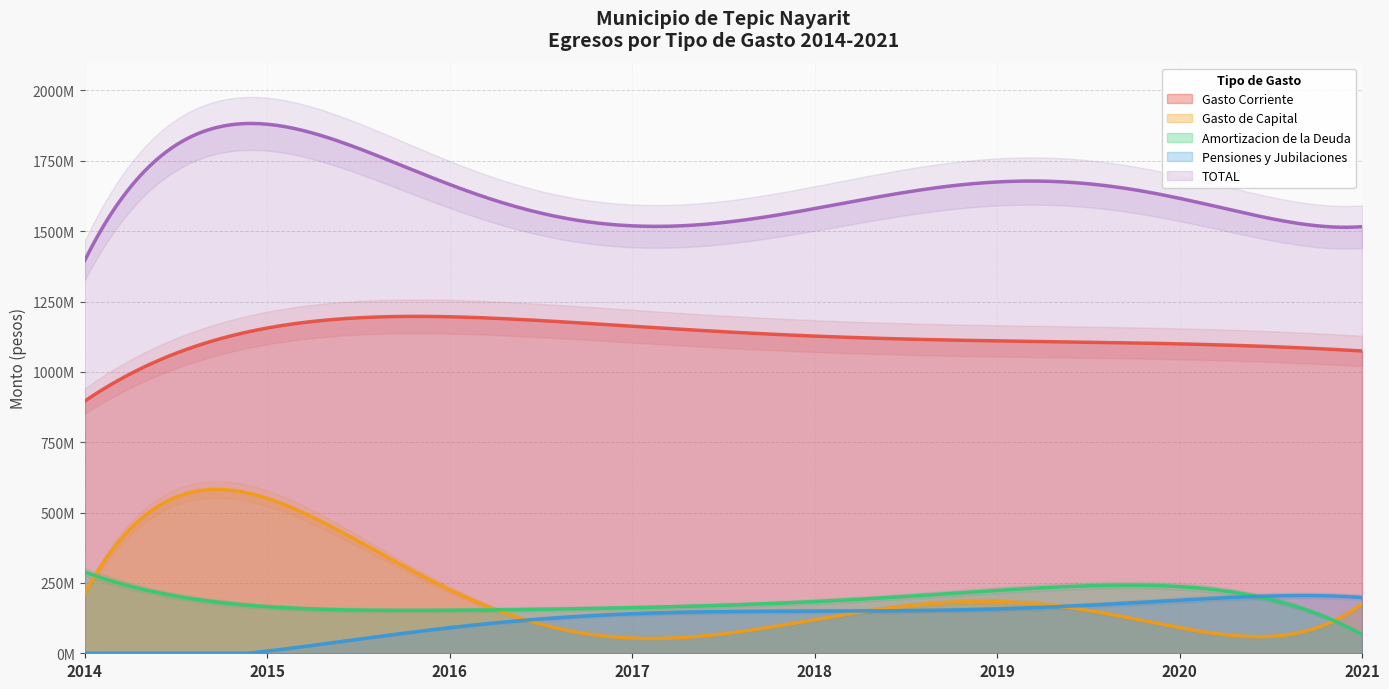

At which category is the sum across all series the highest?

2015